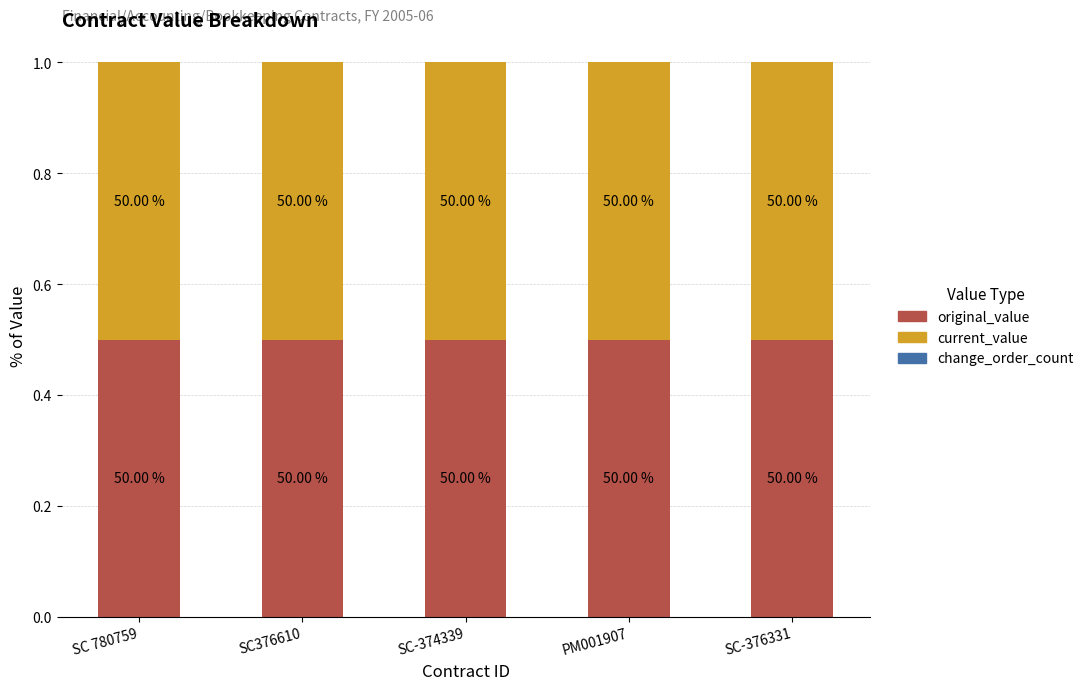

True or false: current_value has a value of 0.5 at SC-374339.

True